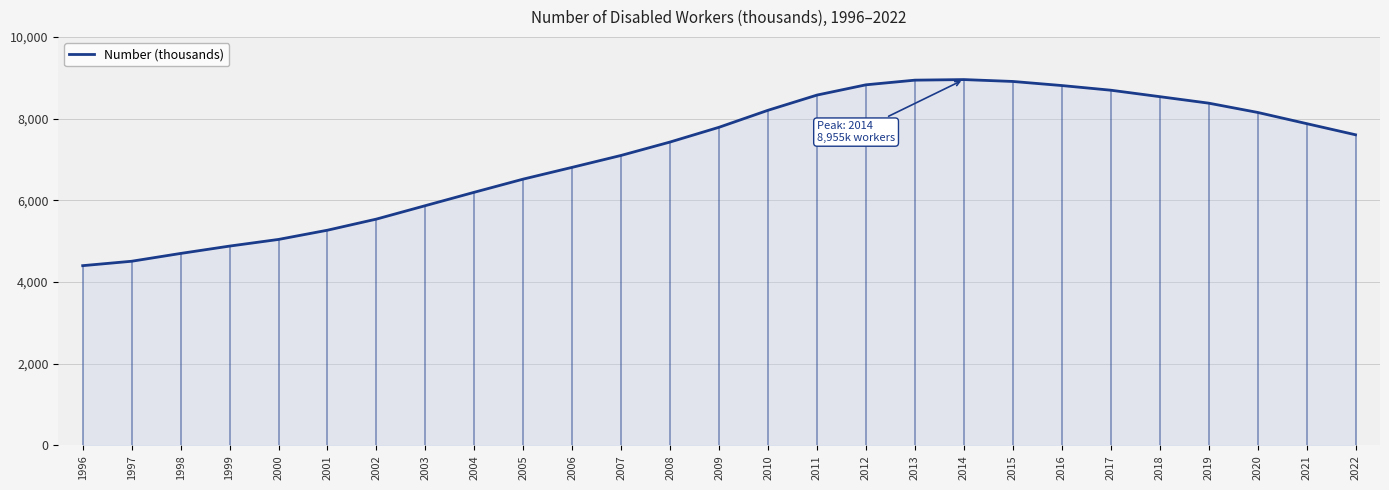

What is the value of the 25th point from the left?

8151